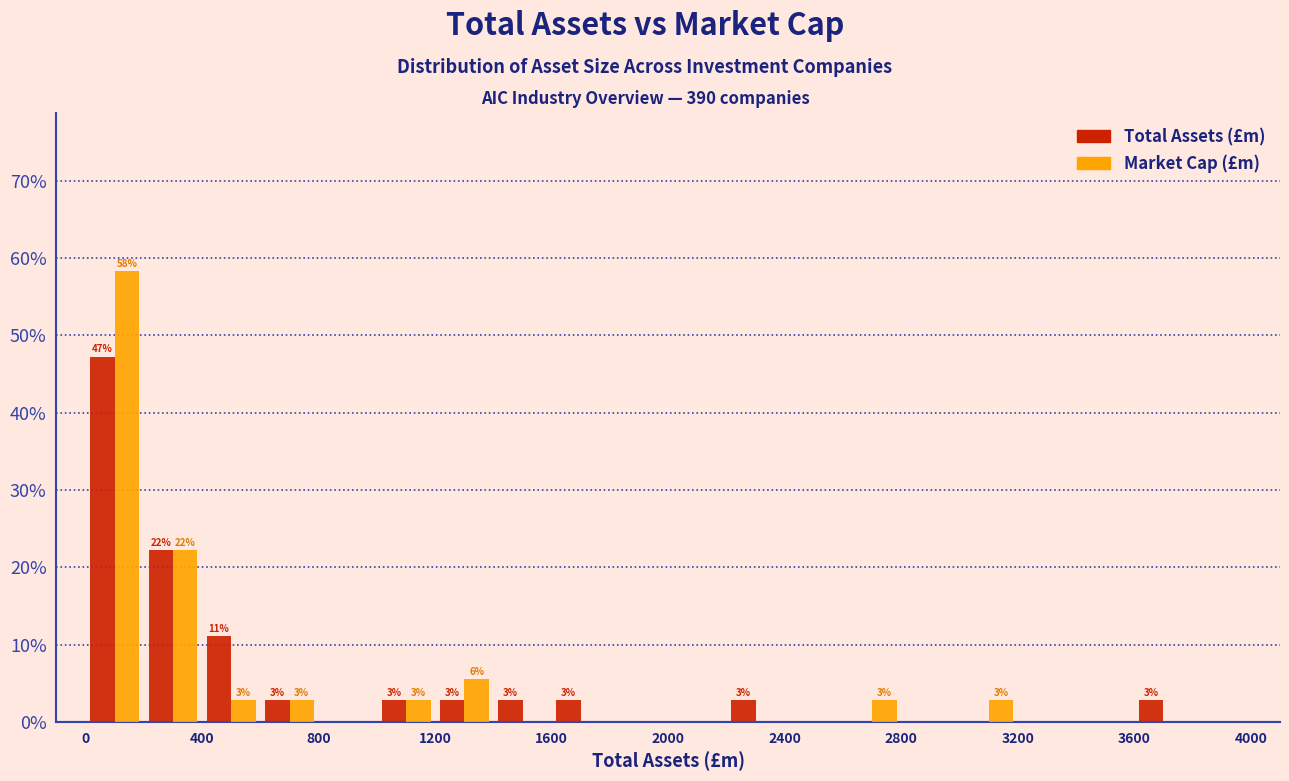

In the Market Cap (£m) series, which range on the x-axis has the tallest bar?

0 to 200